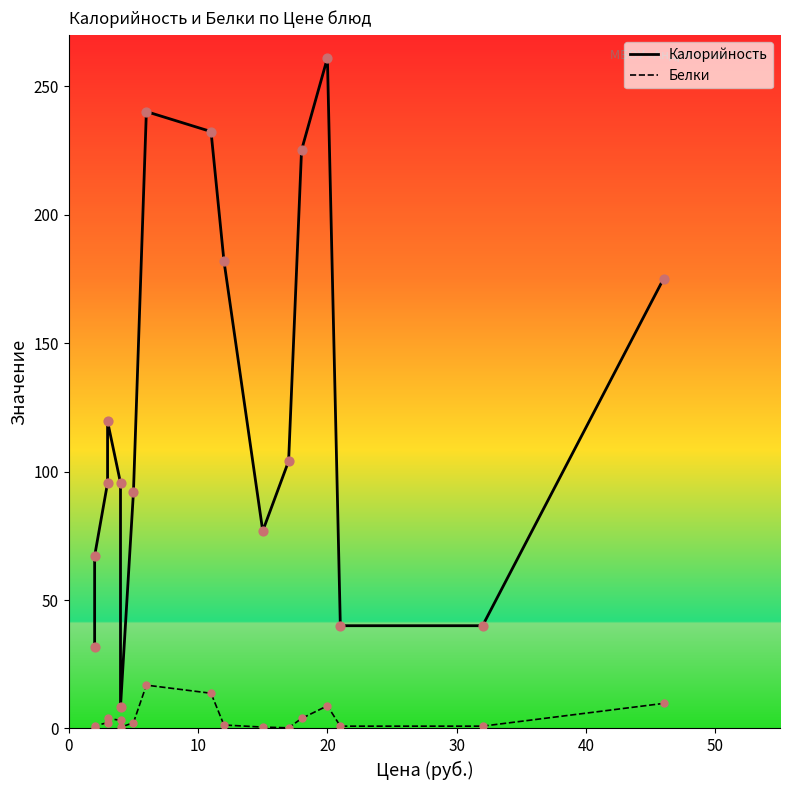

Which series has the largest total across all categories?

Калорийность